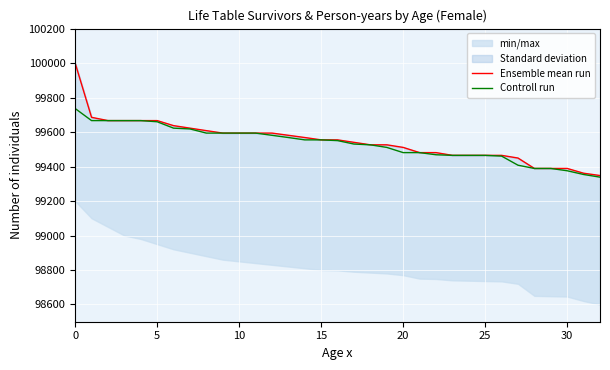

The value of Controll run at 30 is 99375.5. True or false?

True